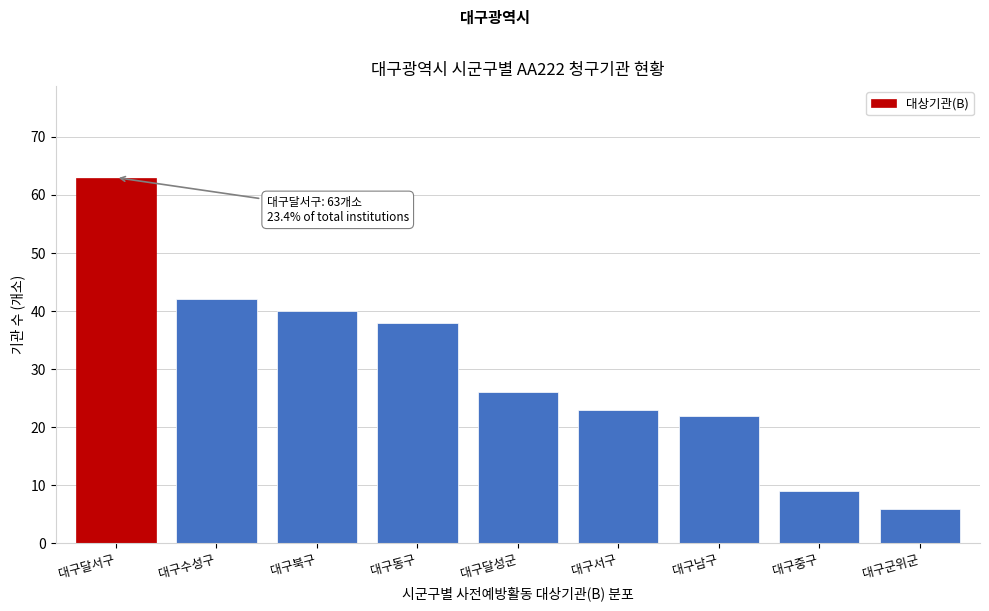

Reading left to right, what are all the values shown in this chart?

대구달서구=63	대구수성구=42	대구북구=40	대구동구=38	대구달성군=26	대구서구=23	대구남구=22	대구중구=9	대구군위군=6